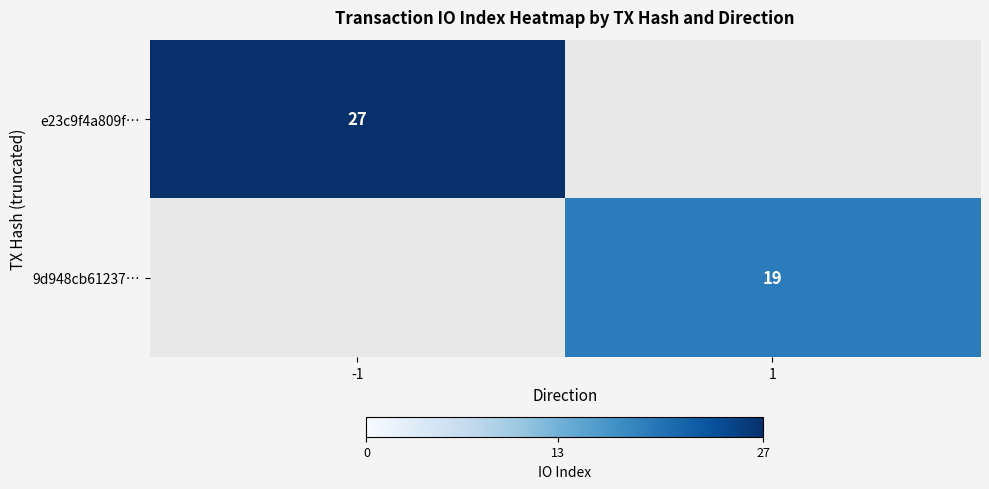

At how many categories does at least one series exceed 26?

1